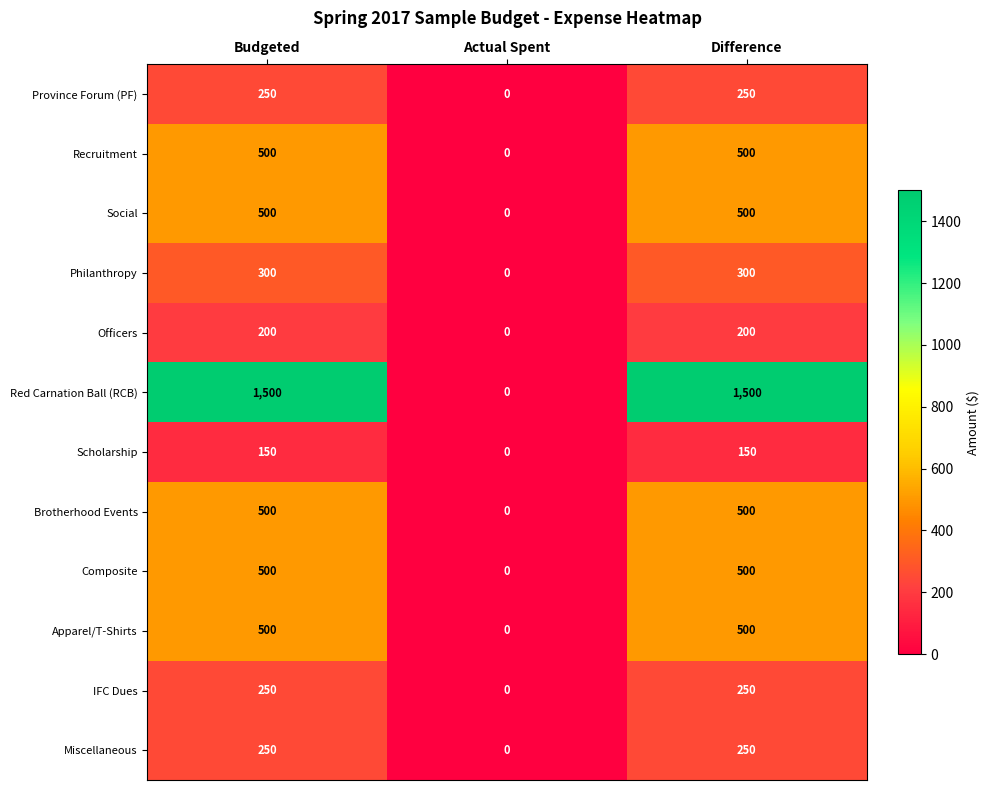

The Apparel/T-Shirts series shows 0 at Actual Spent. True or false?

True